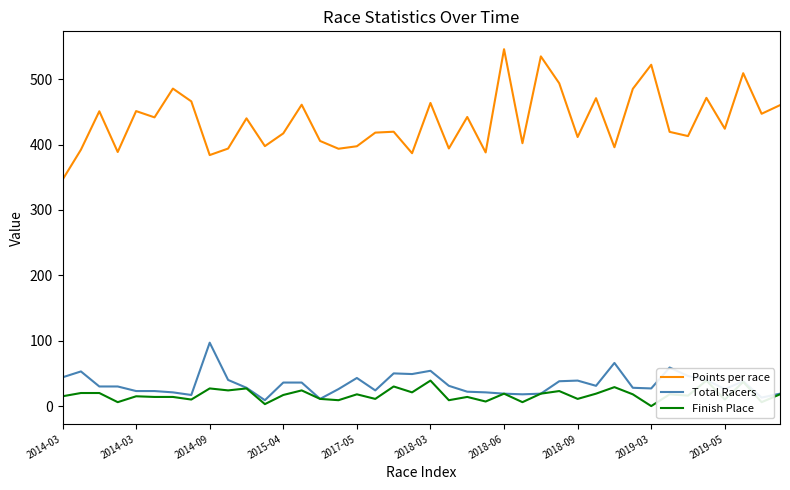

Rank the series by their maximum value, from lowest to highest.

Finish Place, Total Racers, Points per race